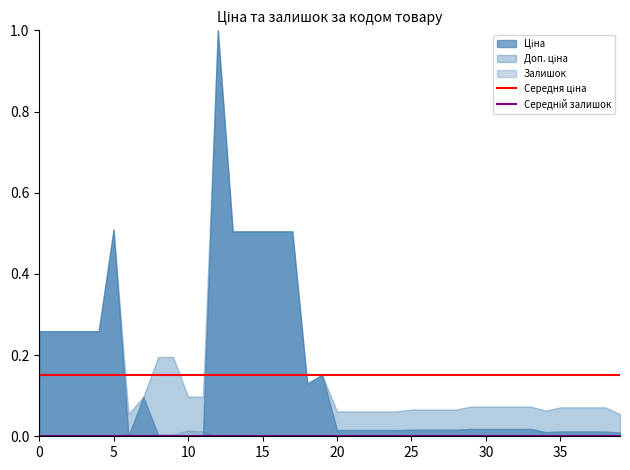

List the labels in order of Середній залишок value, largest first.

0, 5